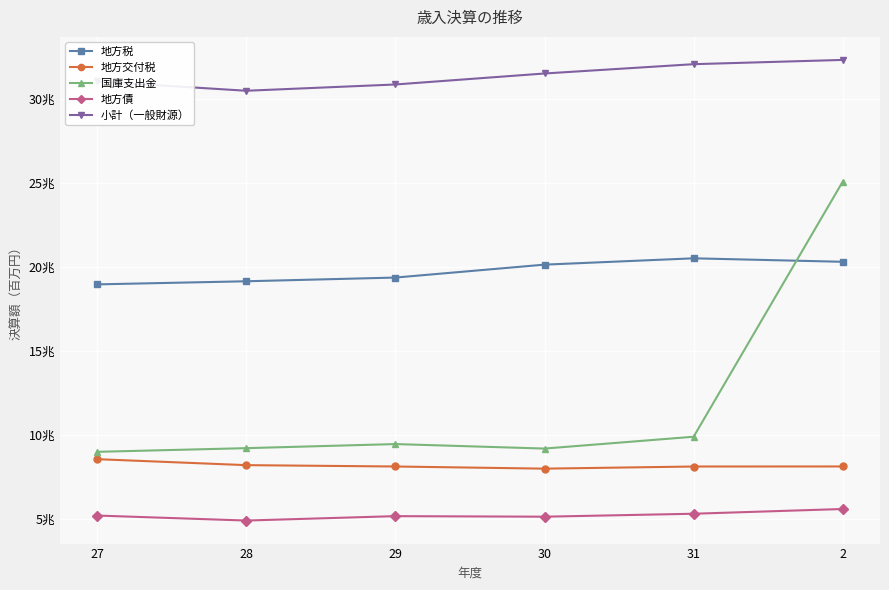

At which category does 国庫支出金 reach its first local peak?

29